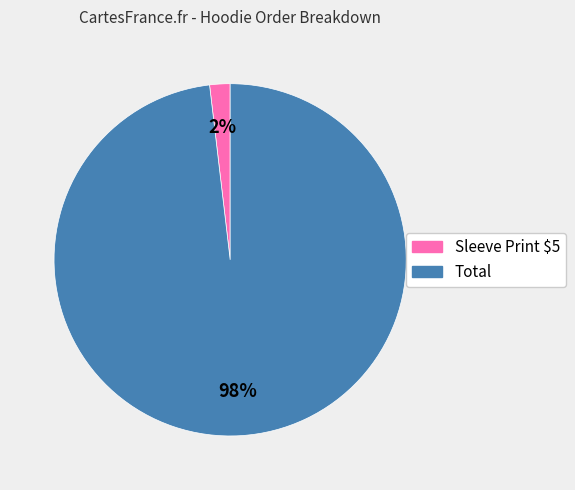

To the nearest percent, what is the combined percentage of Total and Sleeve Print $5?

100%